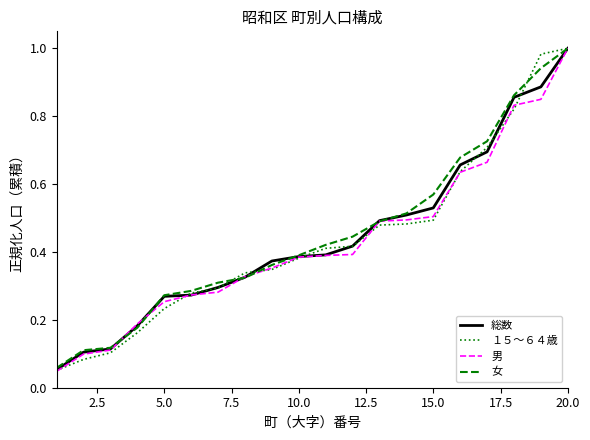

What are all the series names shown in the legend?

総数, １５～６４歳, 男, 女